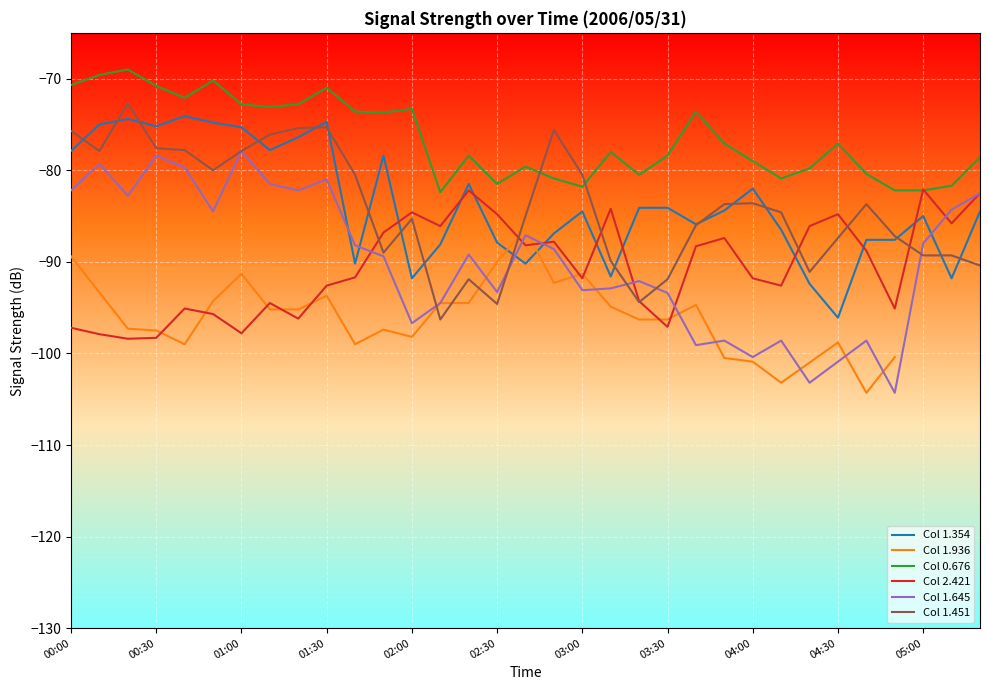

The Col 0.676 series shows -70.8 at 00:30. True or false?

True